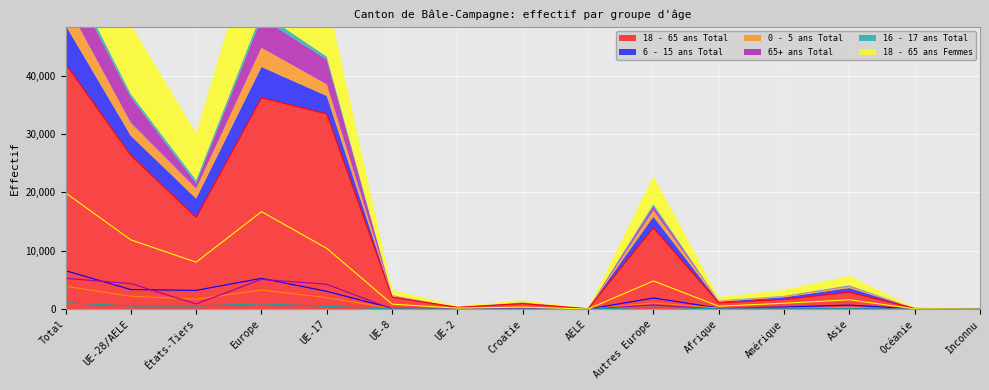

At Europe, list the series in order from smallest to largest.

16 - 17 ans Total, 0 - 5 ans Total, 65+ ans Total, 6 - 15 ans Total, 18 - 65 ans Femmes, 18 - 65 ans Total